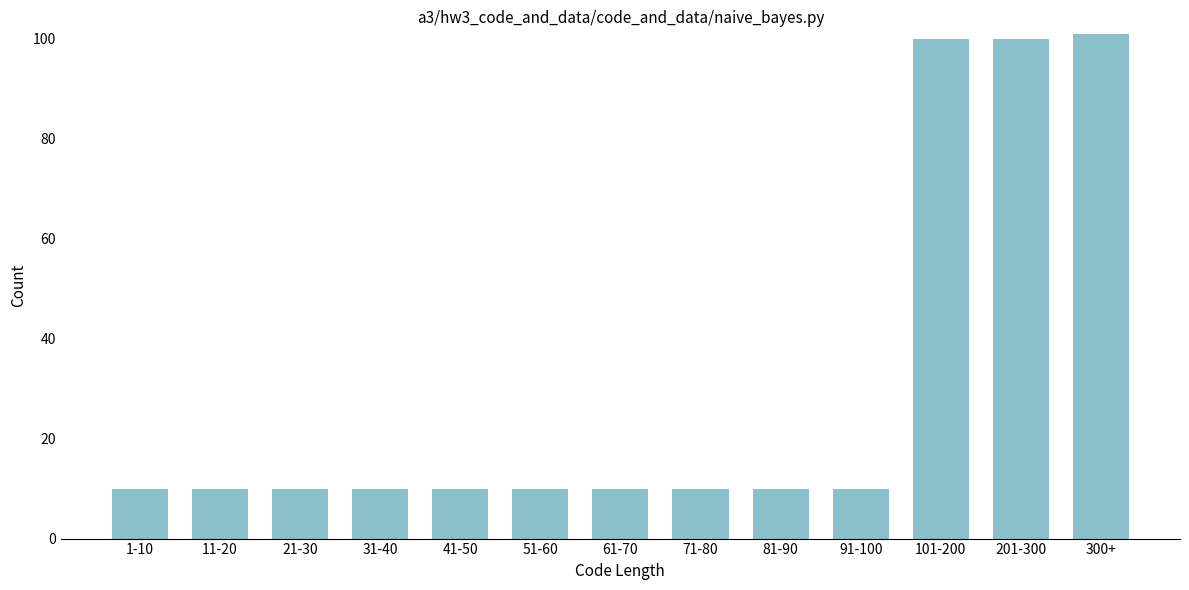

Reading left to right, extract all data points from this chart.

1-10=10	11-20=10	21-30=10	31-40=10	41-50=10	51-60=10	61-70=10	71-80=10	81-90=10	91-100=10	101-200=100	201-300=100	300+=101